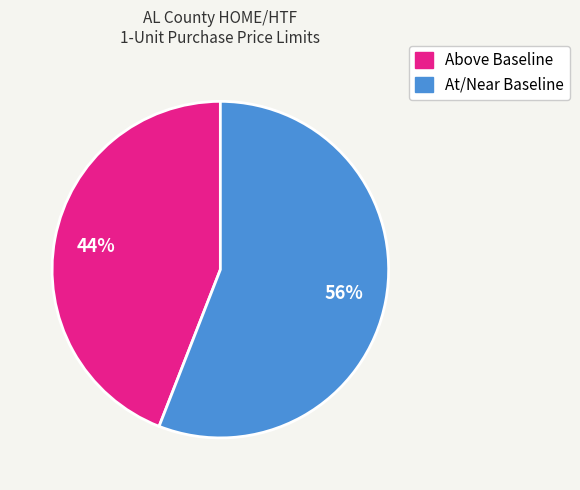

Is there any slice that represents more than half of the pie?

Yes